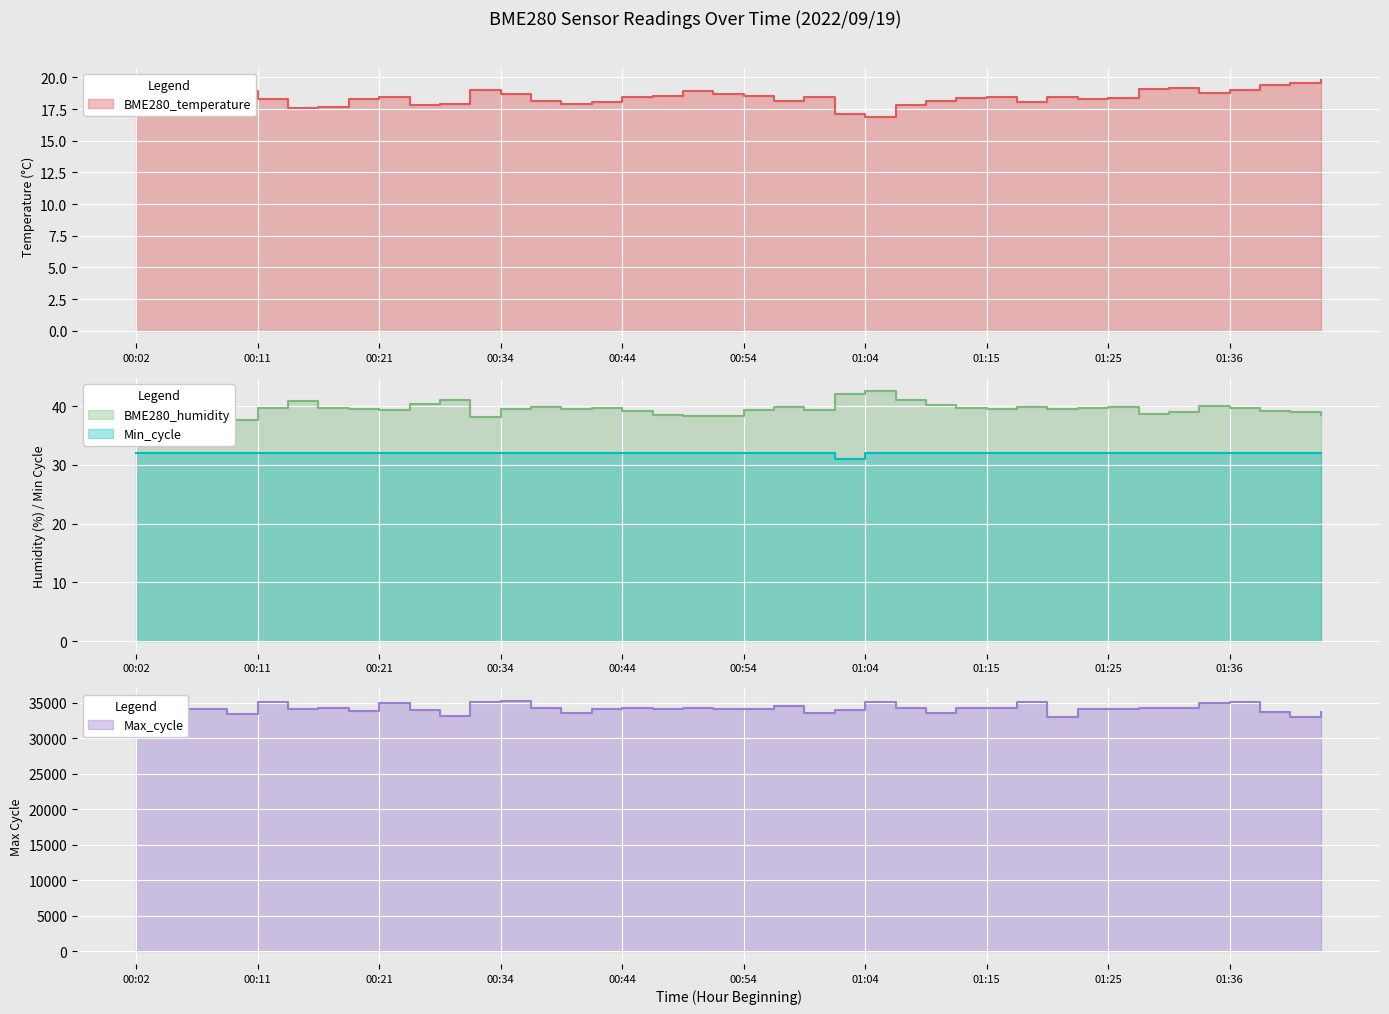

How many series are shown in this chart?

4